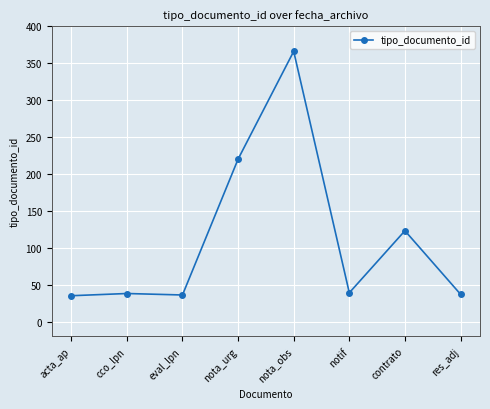

Read the value at acta_ap.

35